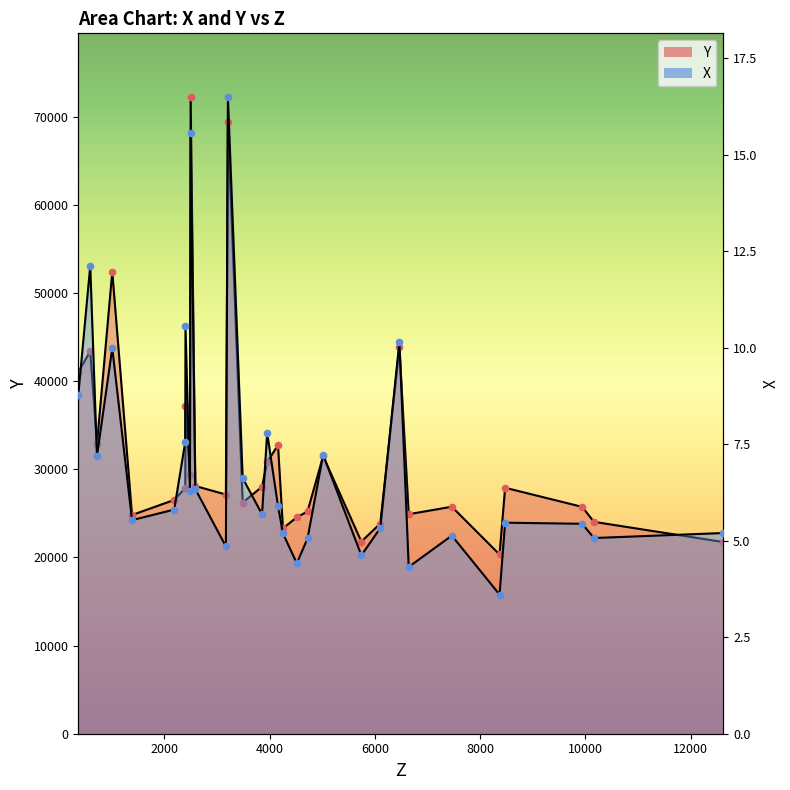

Is the value of Y points at 18 greater than the value of X points at 23?

Yes